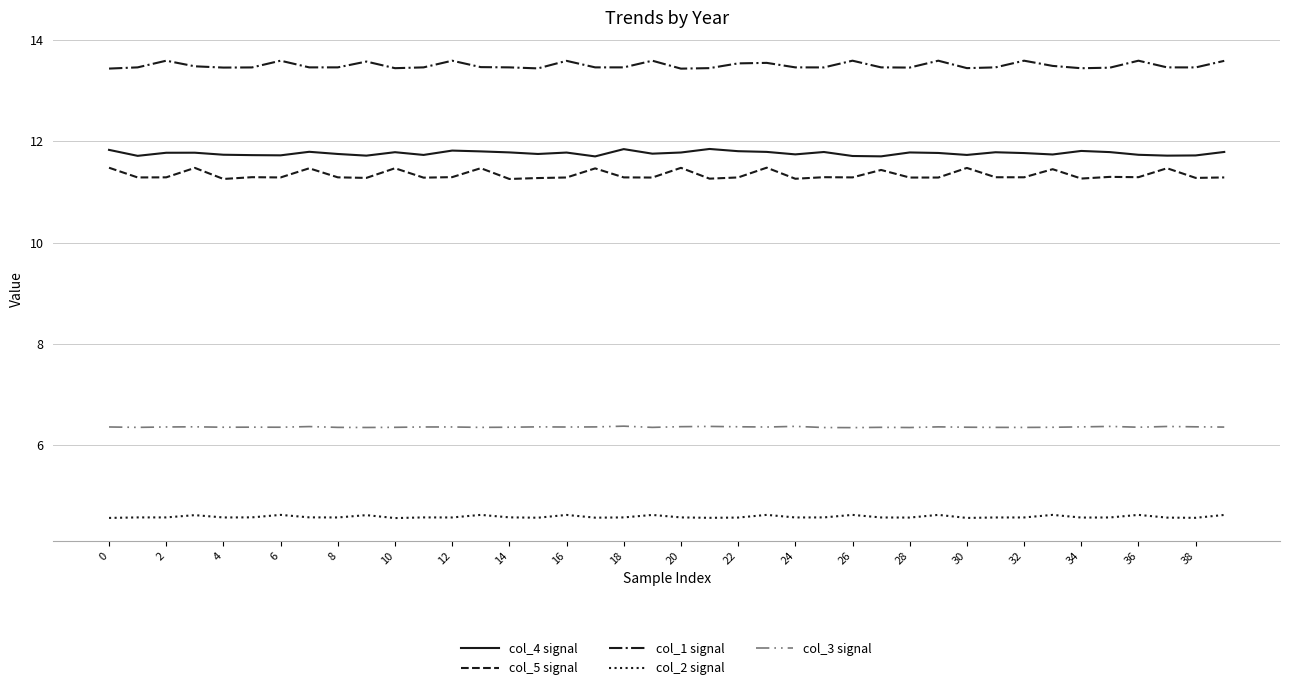

At how many categories does at least one series exceed 7?

40